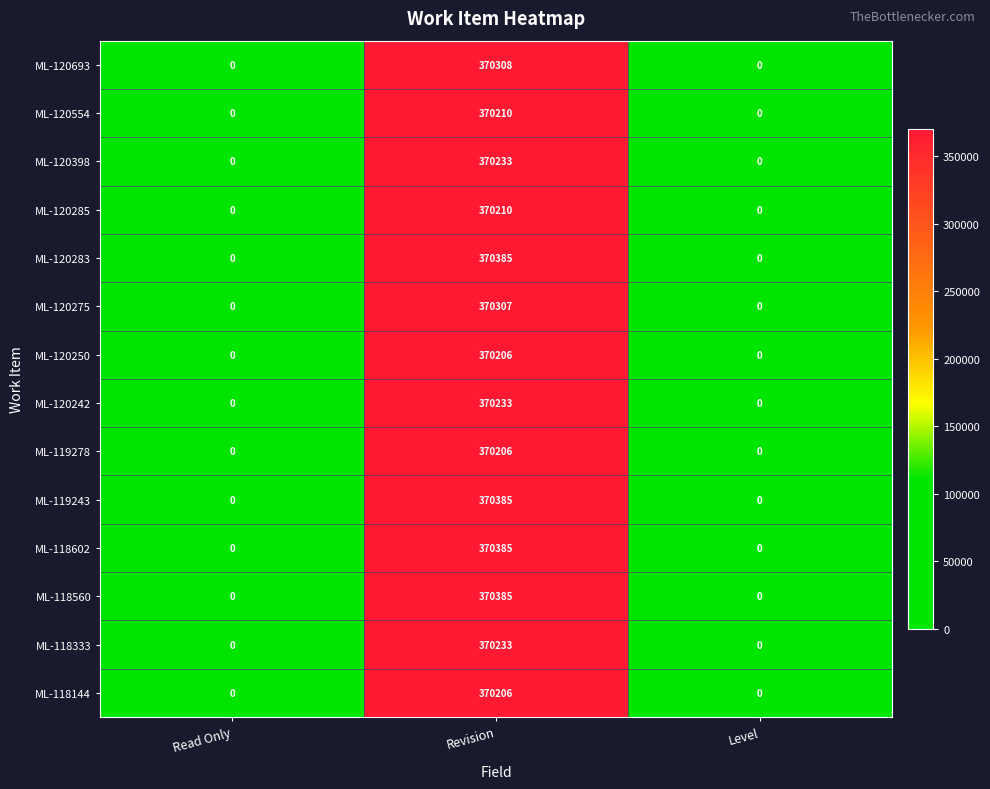

What is the total value across all series at Revision?

5183892